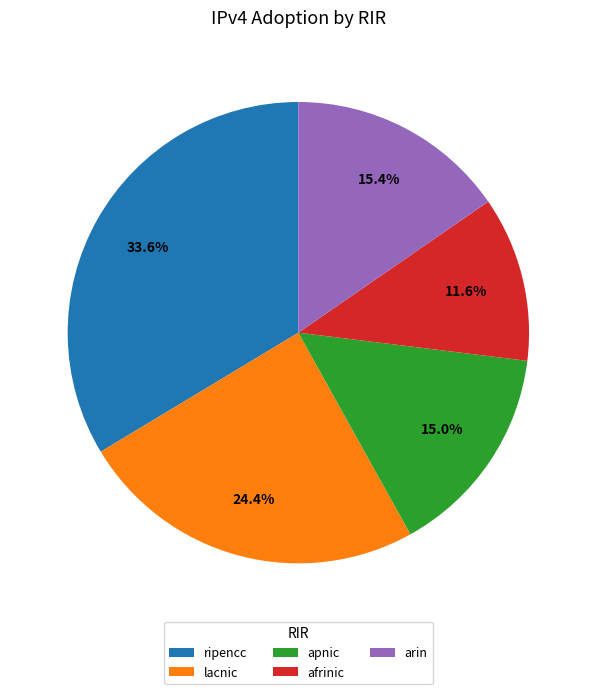

Does afrinic represent more than half of the total?

No